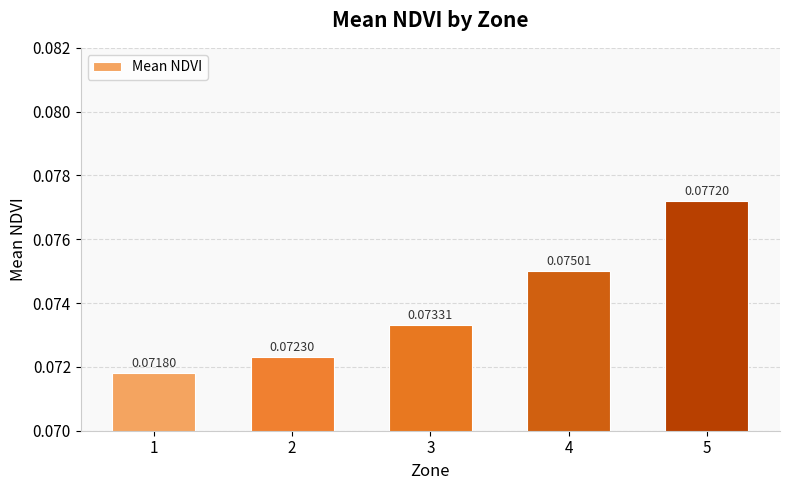

Rank the categories by value from highest to lowest.

5, 4, 3, 2, 1